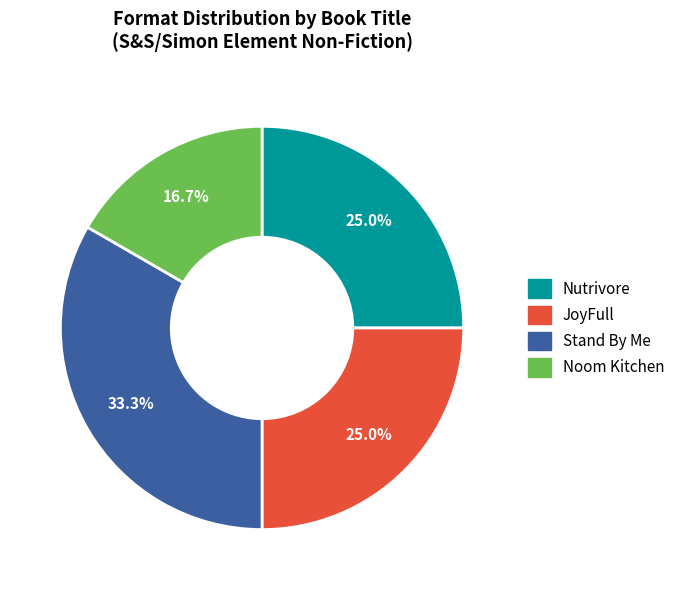

Is there a majority slice in this chart?

No